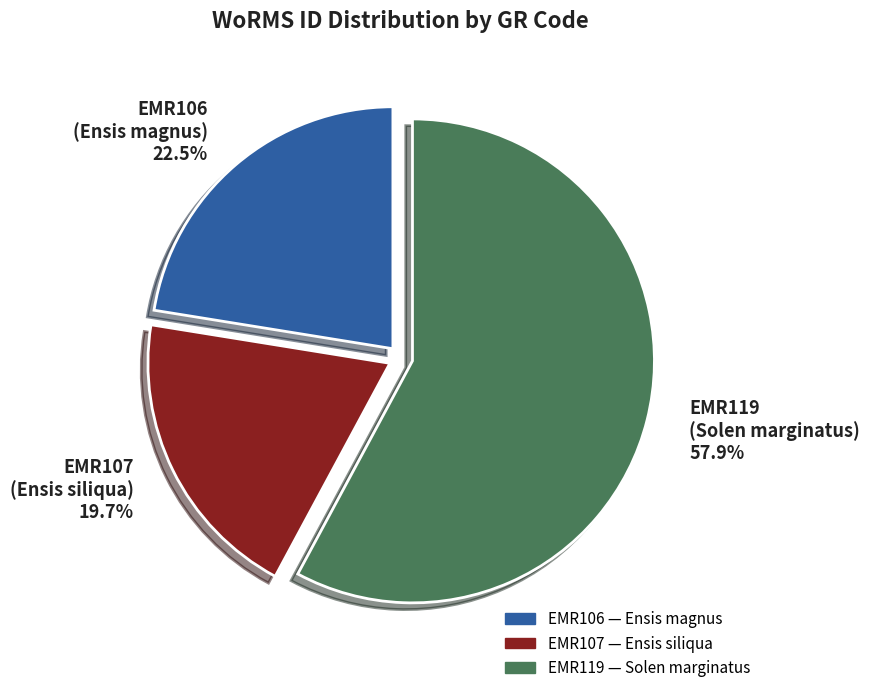

How much of the chart is everything except EMR107?

80.3%